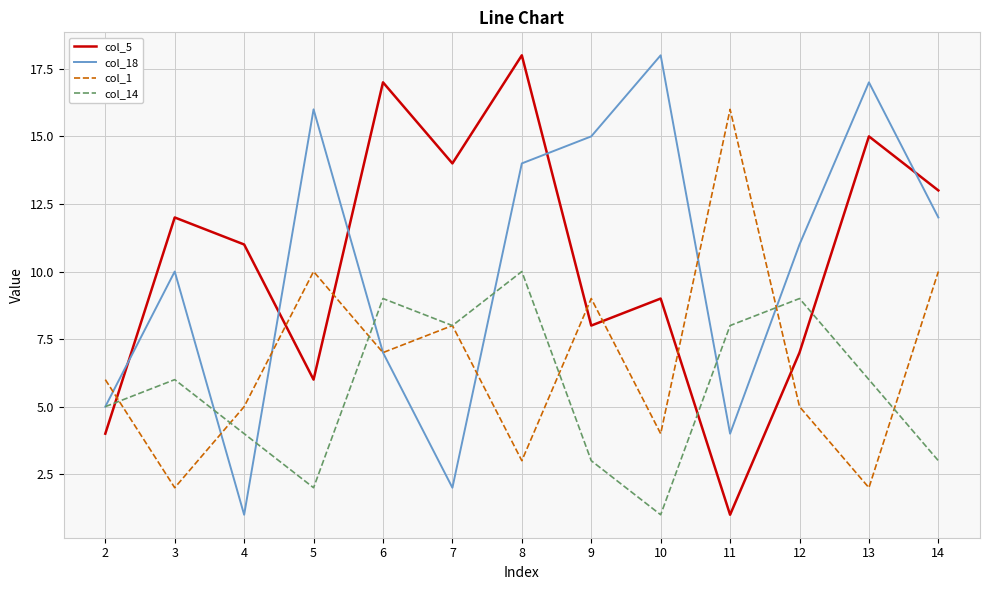

Which series changed the most between 5 and 10?

col_1